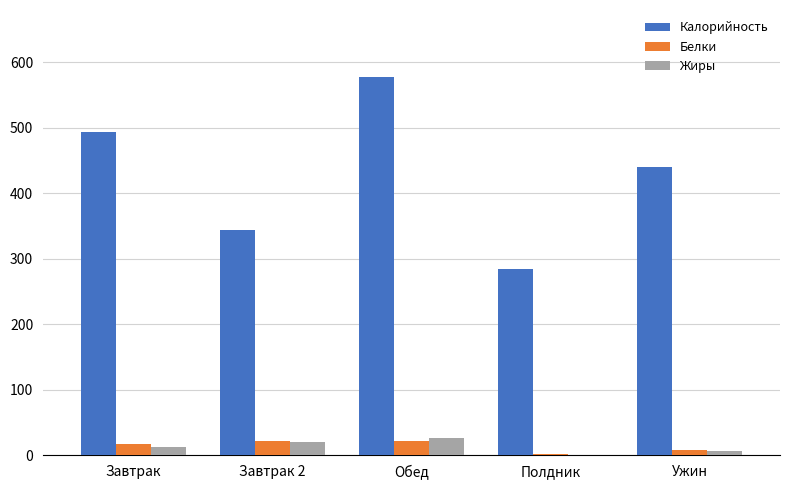

Is the value of Калорийность at Полдник greater than the value of Жиры at Ужин?

Yes